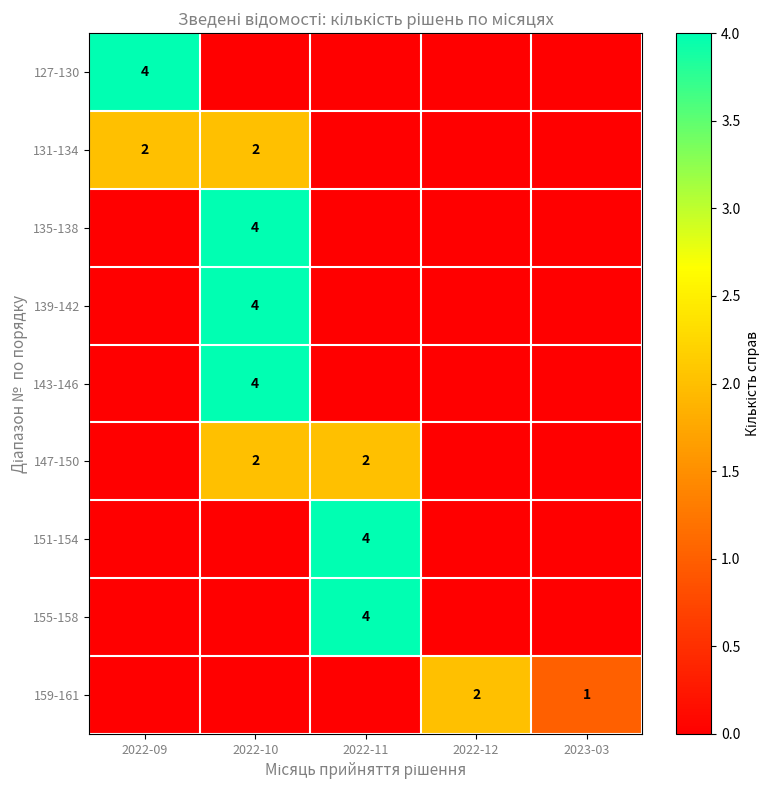

The 143-146 series shows 4 at 2022-10. True or false?

True